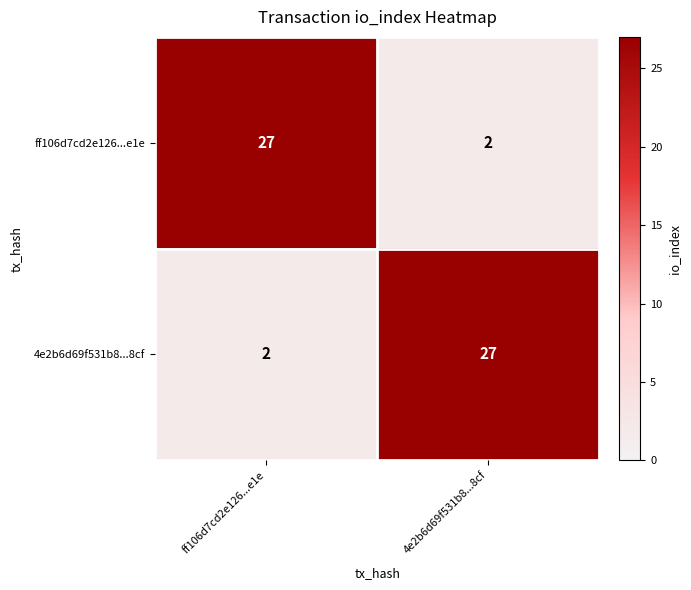

What is the difference between the highest and lowest values at 4e2b6d69f531b8...8cf?

25